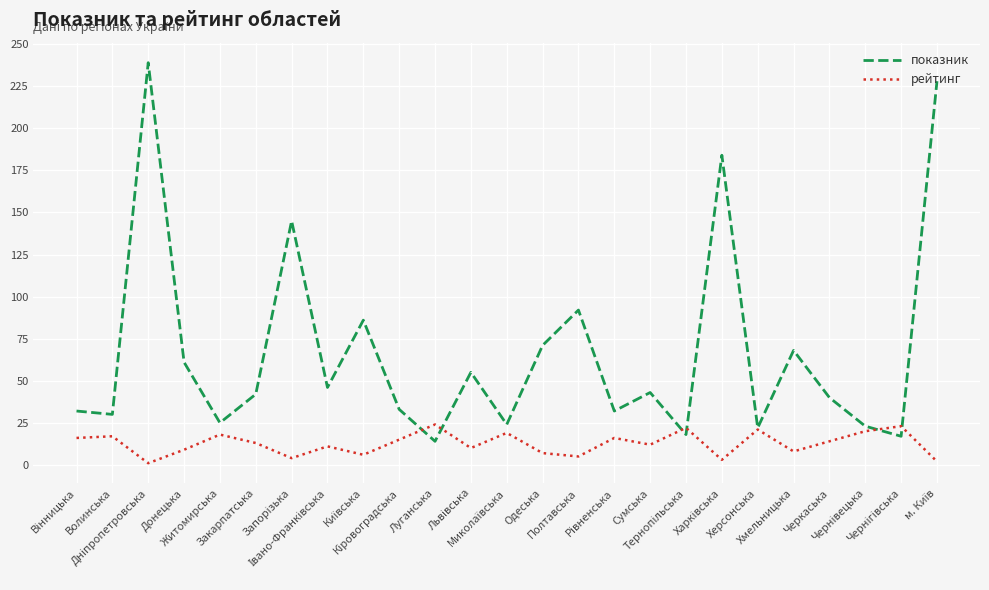

What is the maximum value for показник?

239